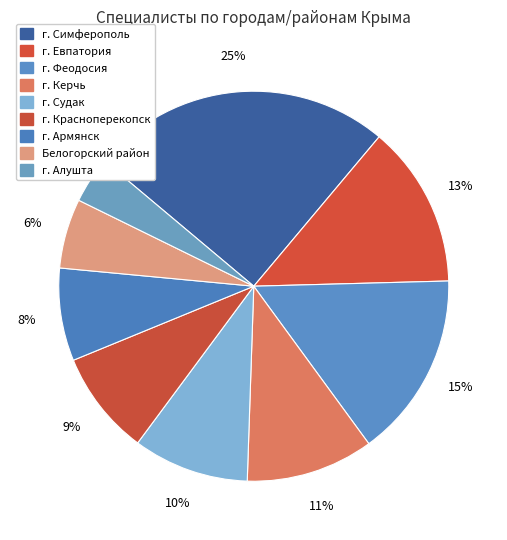

To the nearest percent, what percentage of the pie is г. Евпатория?

13%